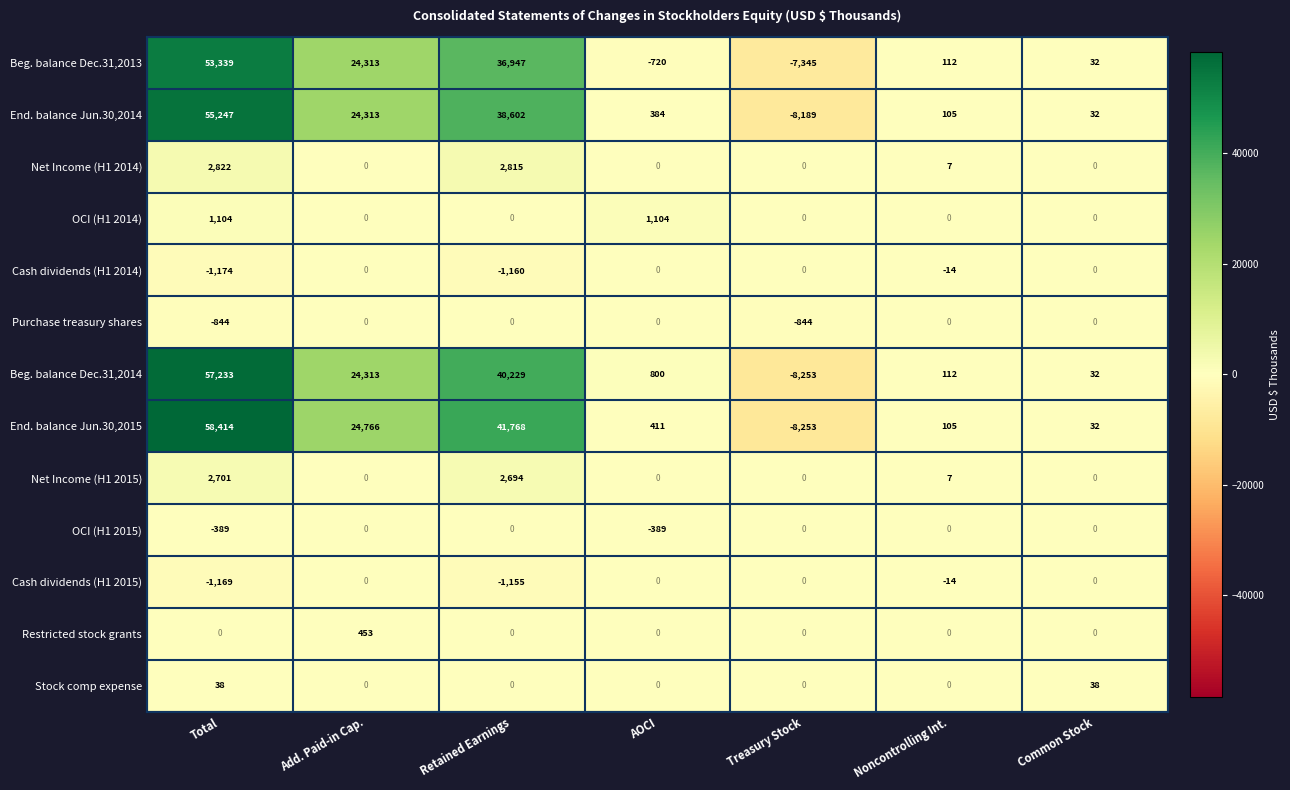

How many Purchase treasury shares values are between -844 and 0?

7